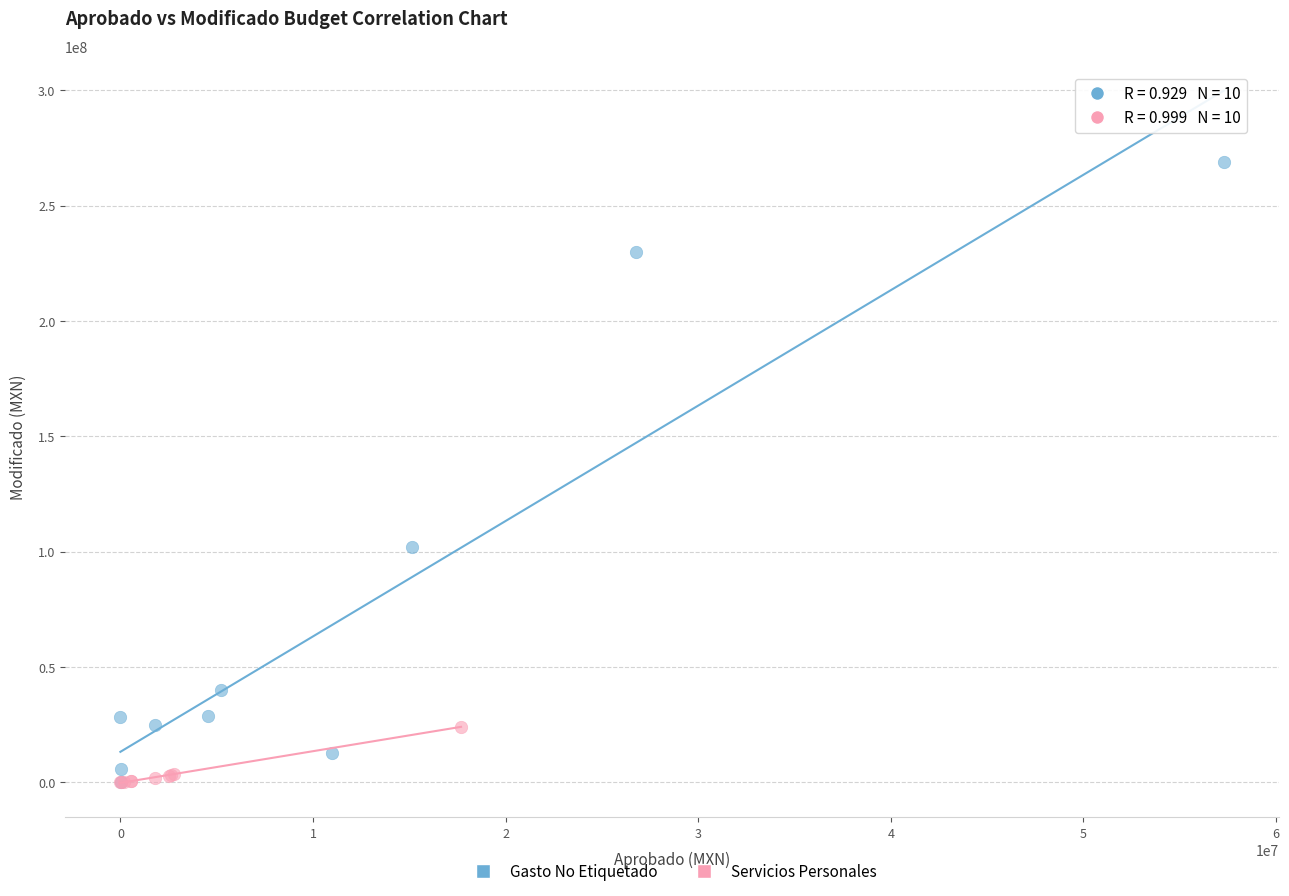

Which series contains the highest Y value?

Gasto No Etiquetado